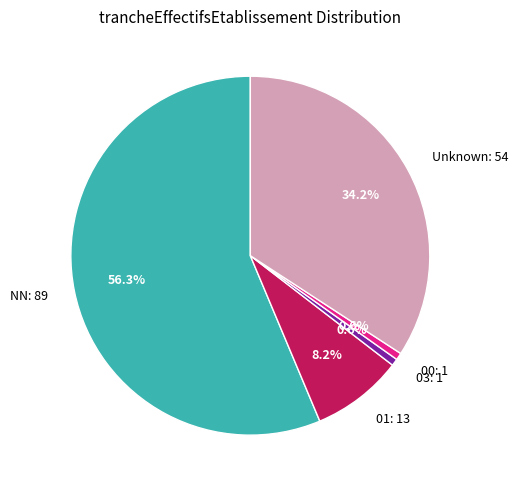

Which slice represents more than half of the pie?

NN